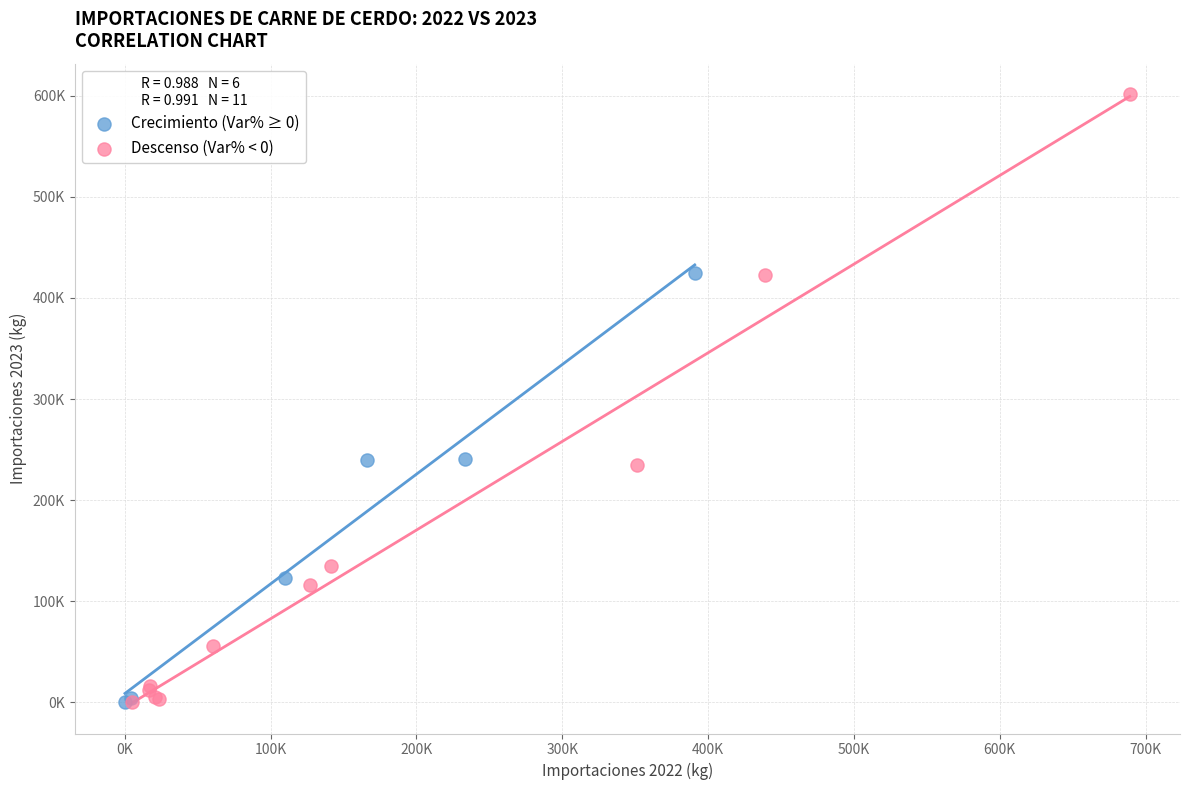

What are all the series names shown in the legend?

Crecimiento (Var% ≥ 0), Descenso (Var% < 0)